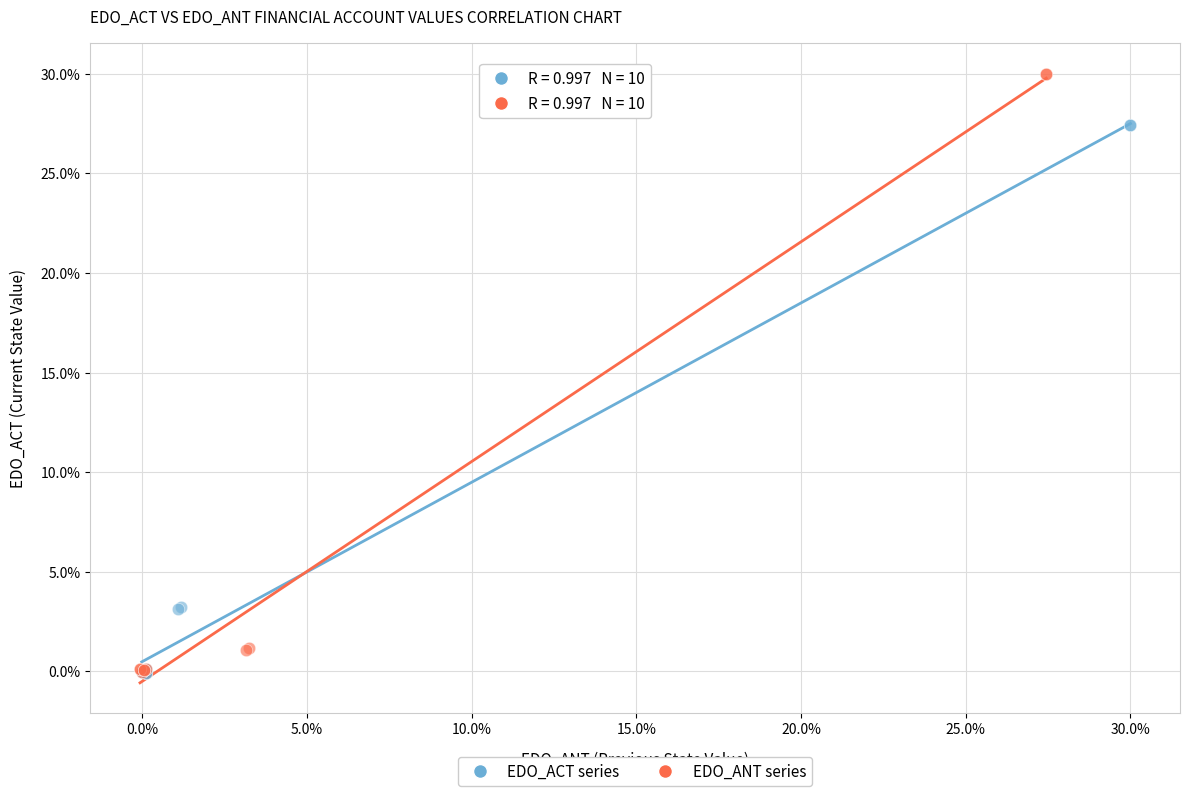

Which series contains the highest Y value?

EDO_ANT series